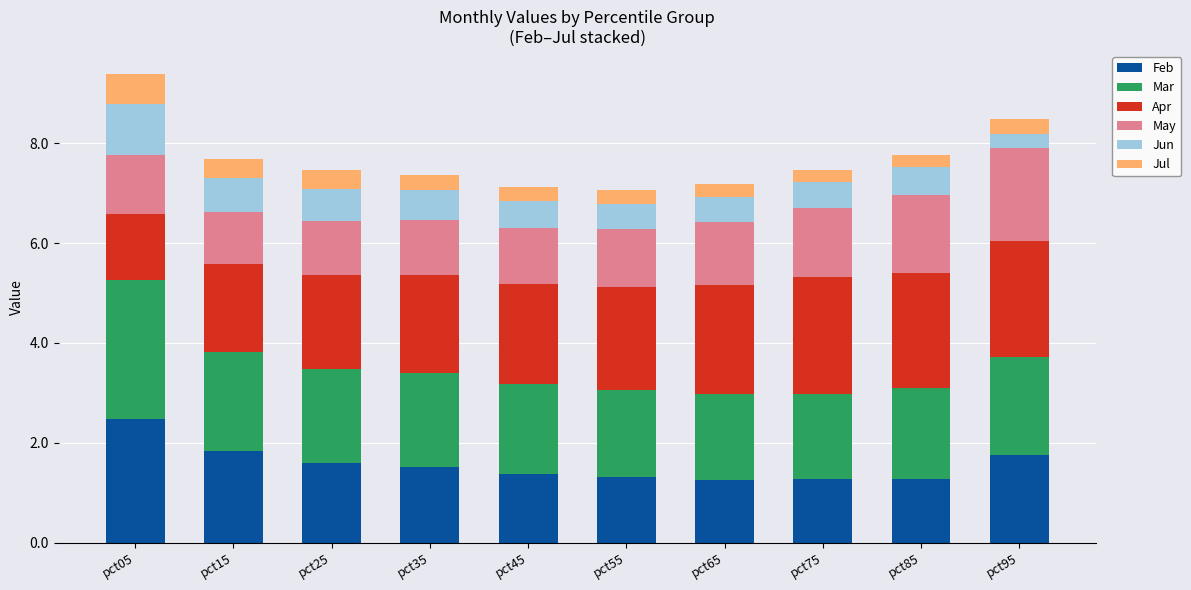

The value of Feb at pct15 is 1.8. True or false?

True